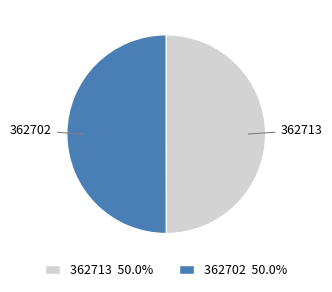

Approximately how many times larger is the value at 362713 50.0% compared to 362702 50.0%?

1.0